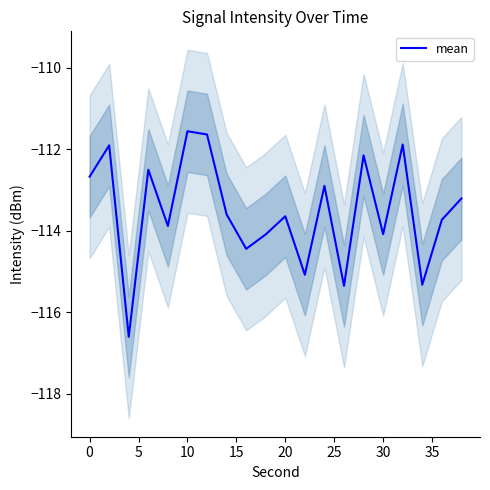

Is it true that mean equals -53.2 at 10?

False